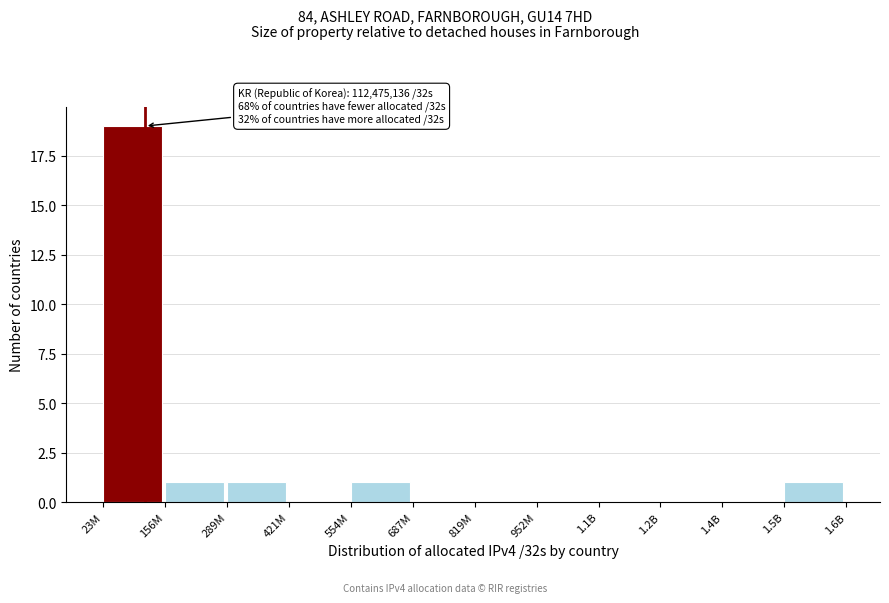

Reading right to left, what are all the values shown in this chart?

1.5B=1	1.4B=0	1.2B=0	1.1B=0	952M=0	819M=0	687M=0	554M=1	421M=0	289M=1	156M=1	23M=19